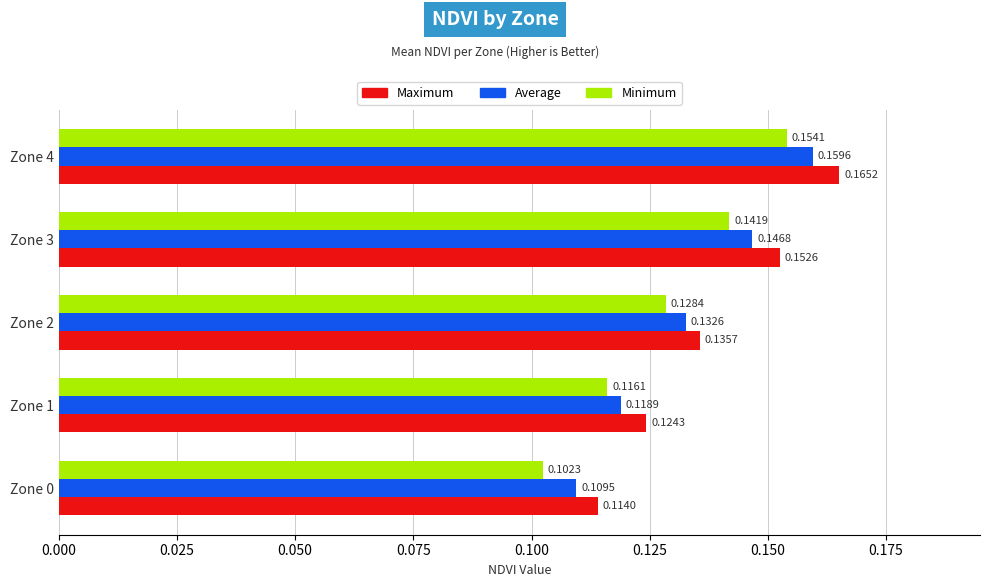

List the labels in order of Minimum value, smallest first.

Zone 0, Zone 1, Zone 2, Zone 3, Zone 4